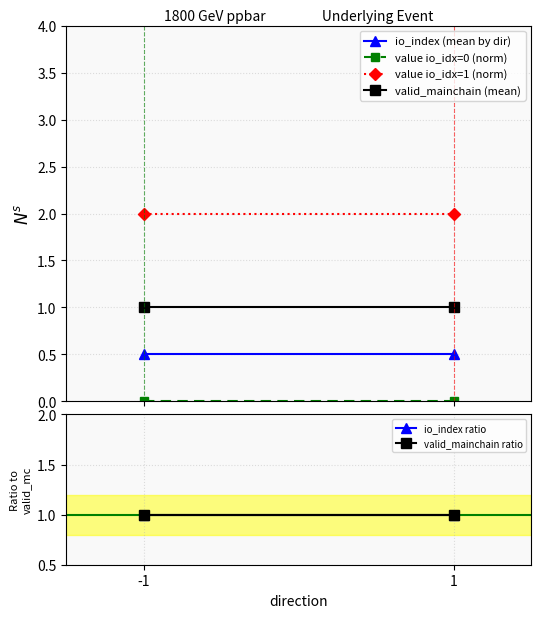

What is the sum of all value io_idx=1 (norm) values?

4.0